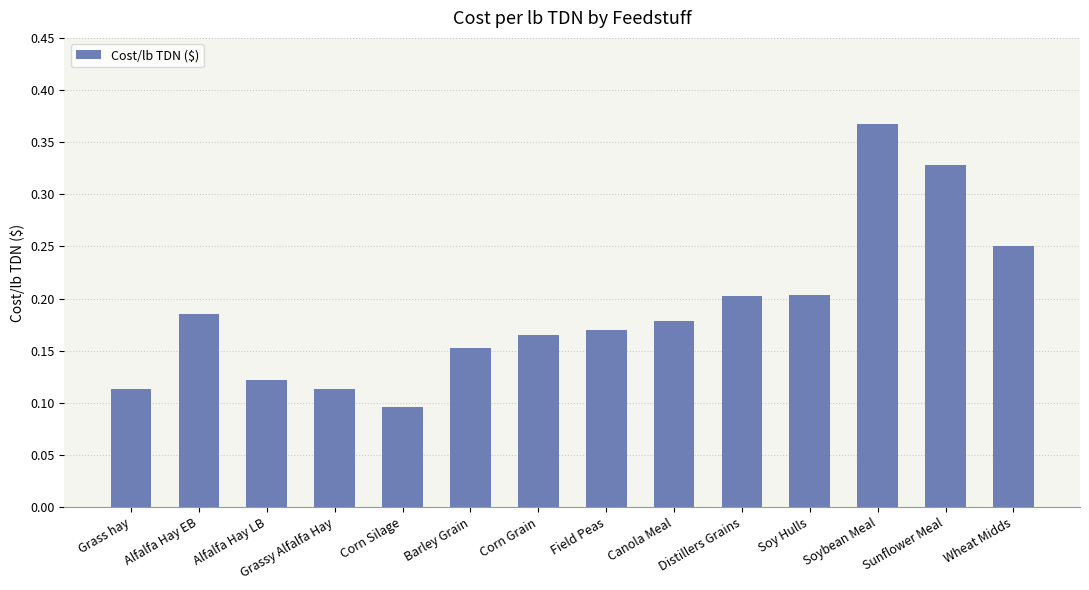

True or false: the data shows 0.5 at Soybean Meal.

False